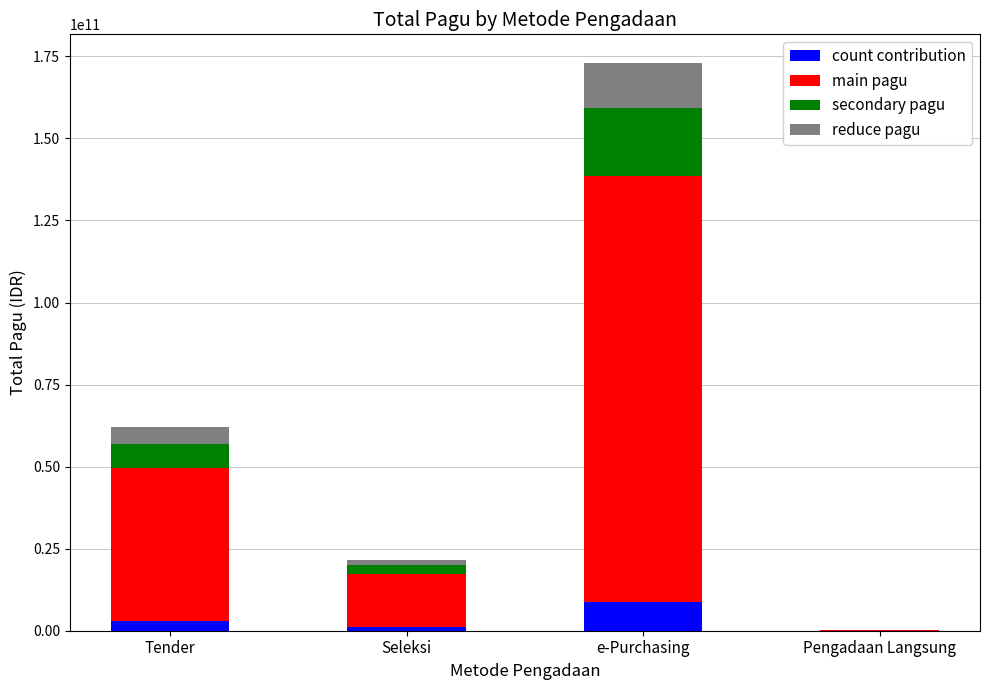

At which category is the sum across all series the highest?

e-Purchasing